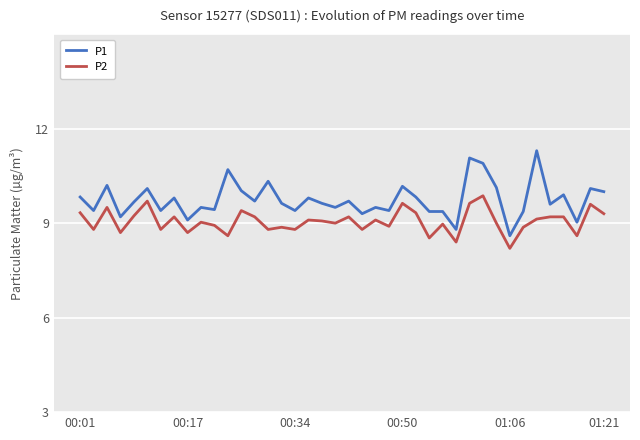

Does the chart display data point markers on the line(s)?

No